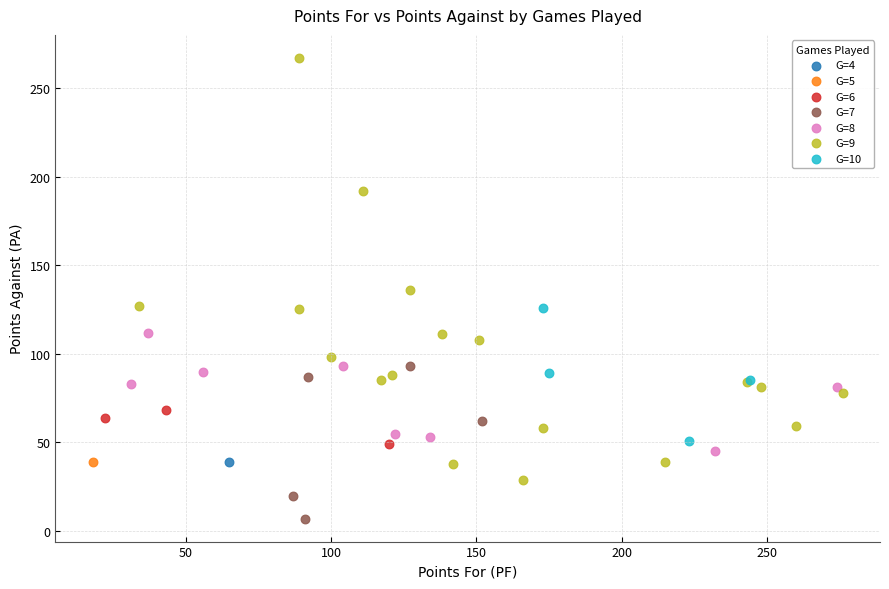

What are all the series names shown in the legend?

G=4, G=5, G=6, G=7, G=8, G=9, G=10